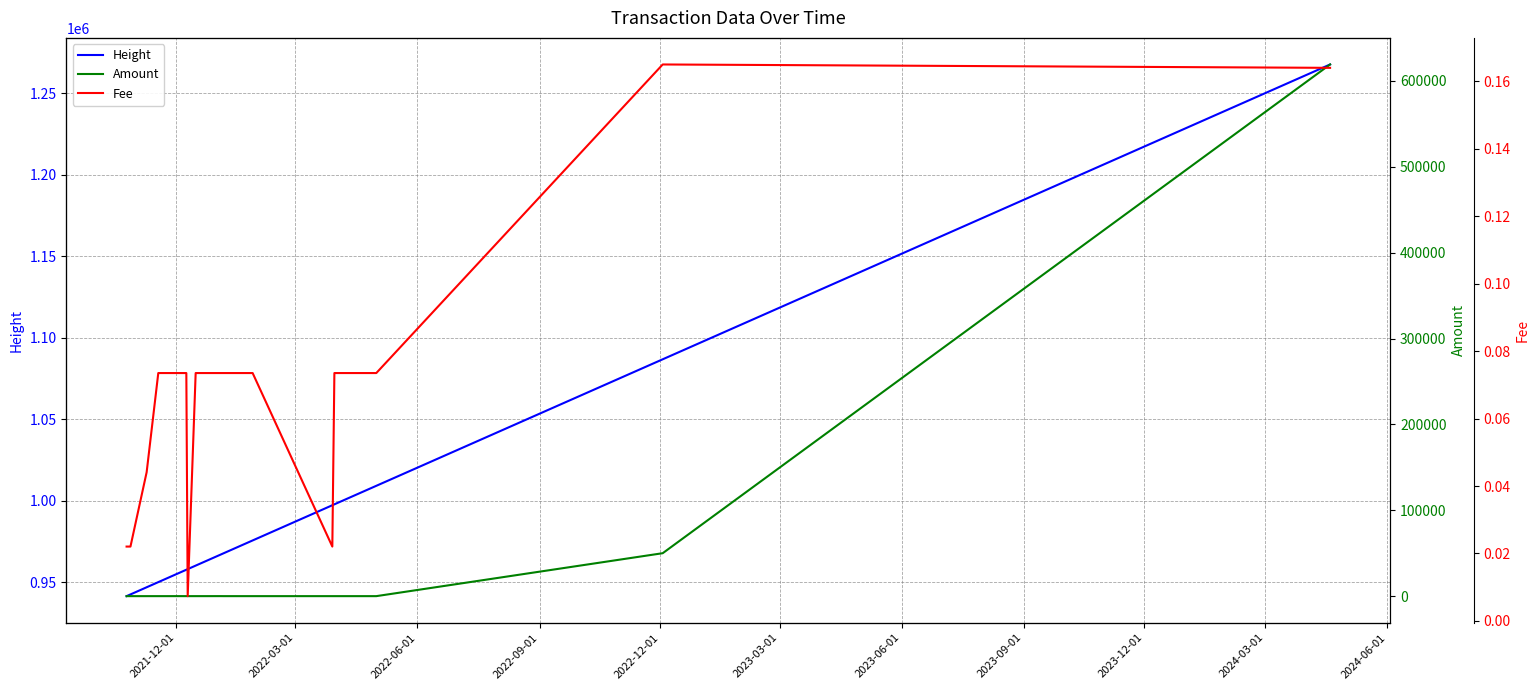

What are all the series names shown in the legend?

Height, Amount, Fee